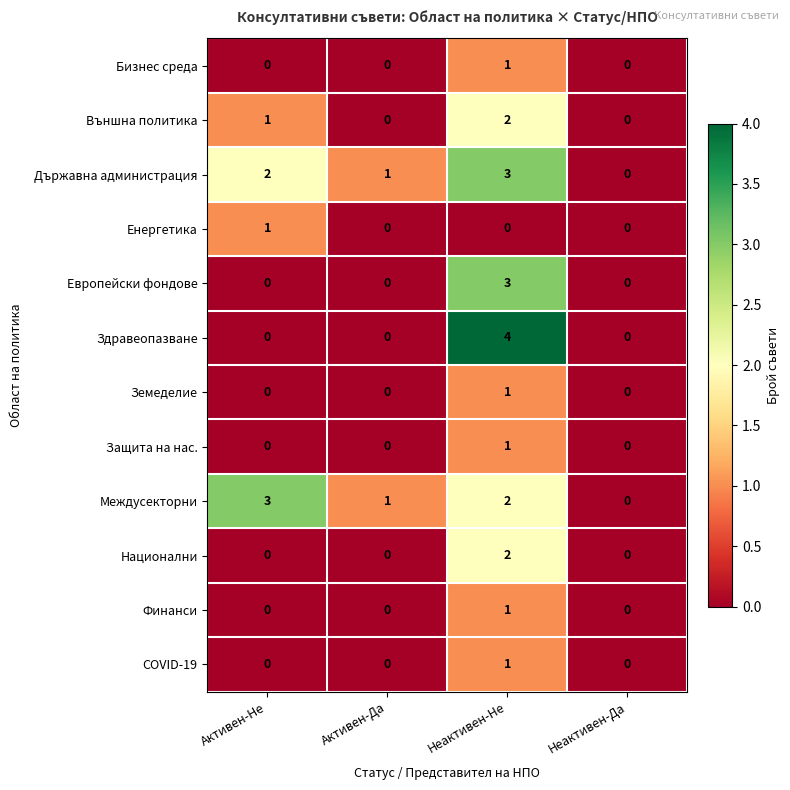

How many series are shown in this chart?

12